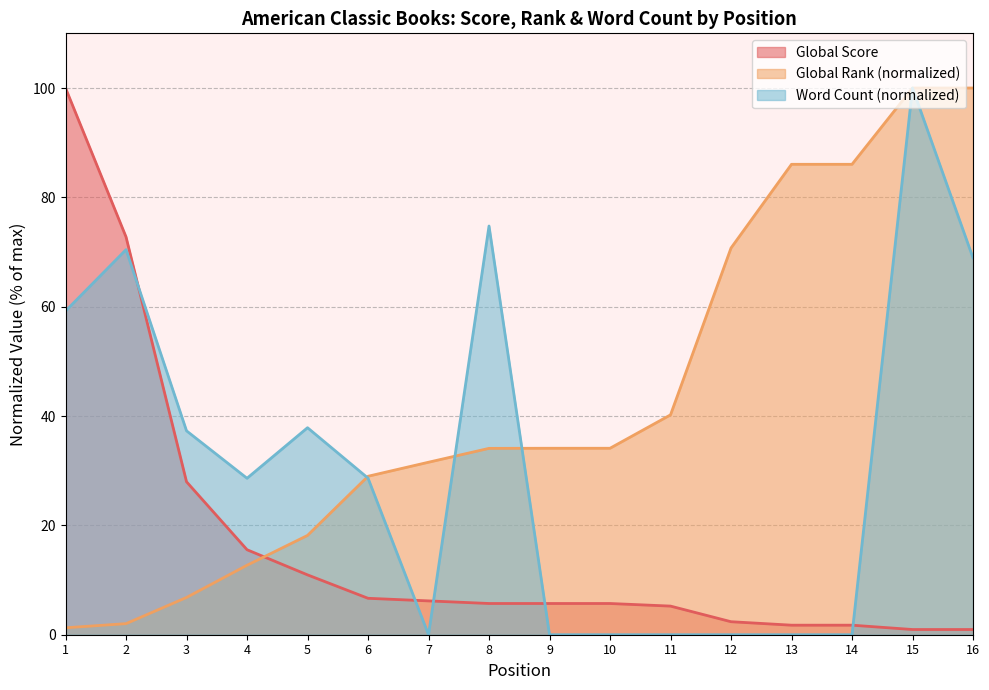

What is the value of the Global Score point at the 12th from the left?

2.4